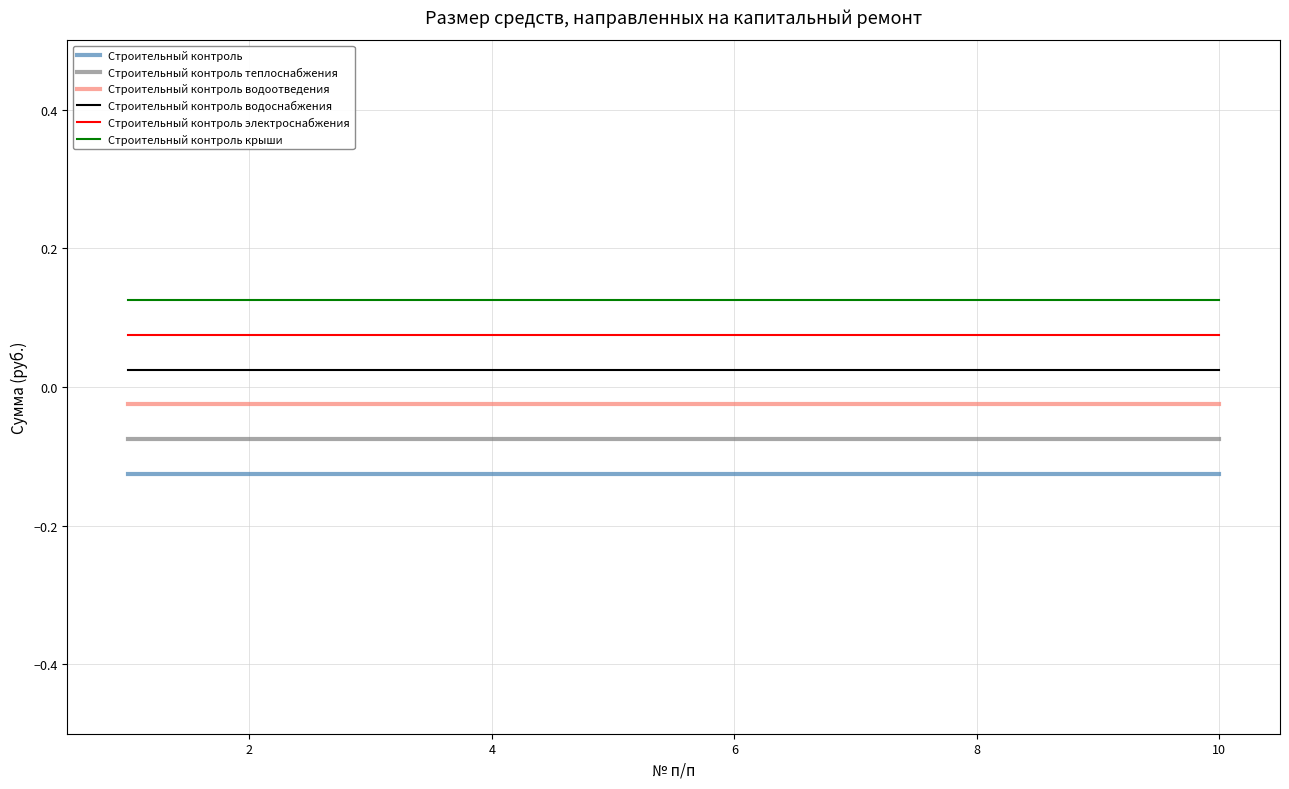

List the series in order of their overall mean, lowest first.

Строительный контроль, Строительный контроль теплоснабжения, Строительный контроль водоотведения, Строительный контроль водоснабжения, Строительный контроль электроснабжения, Строительный контроль крыши